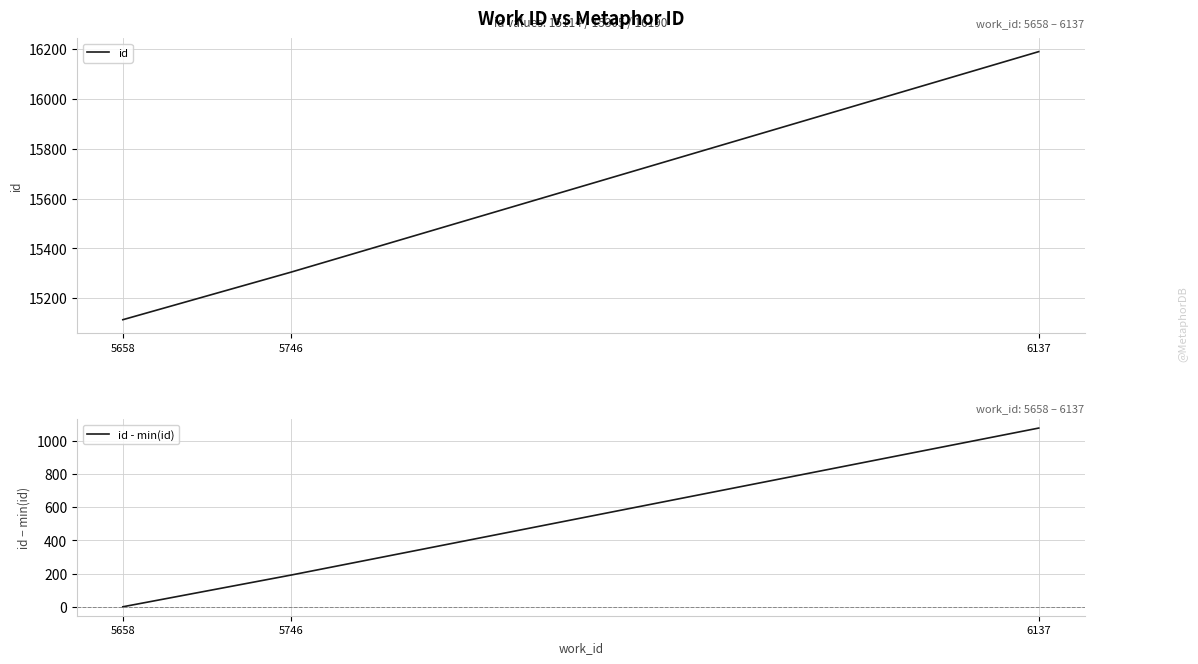

How many data points in id are above 15305?

1